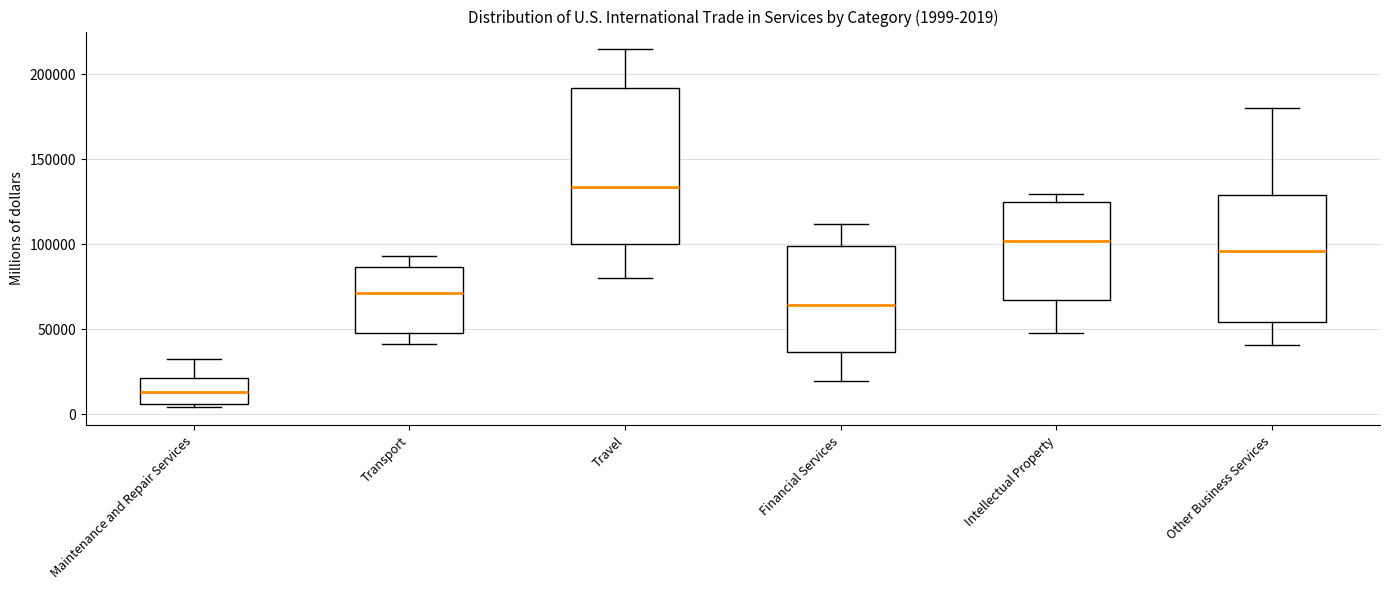

Comparing the boxes themselves (not the whiskers), which one is the tallest?

Travel